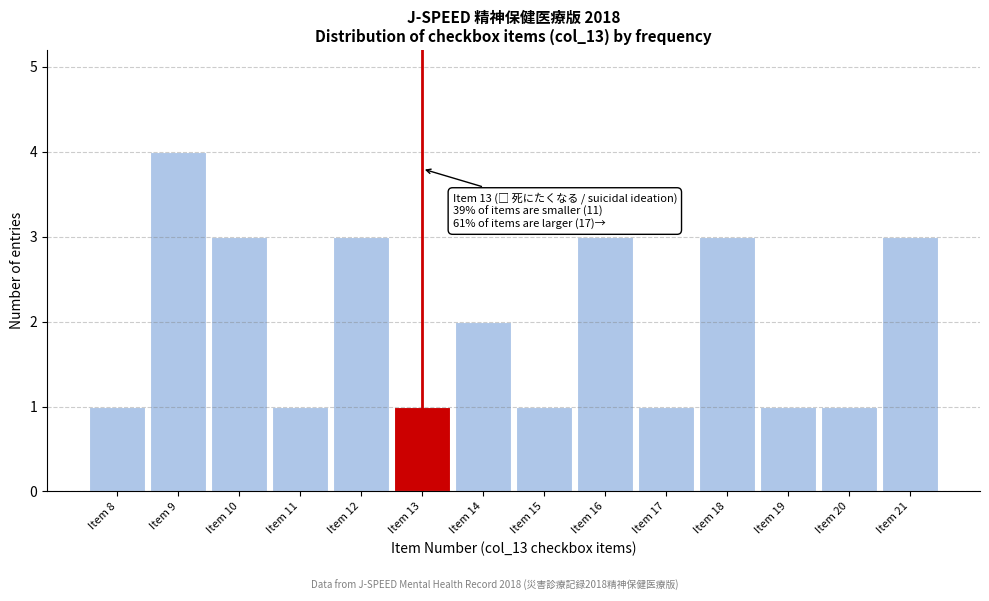

Reading left to right, extract all data points from this chart.

1	4	3	1	3	1	2	1	3	1	3	1	1	3